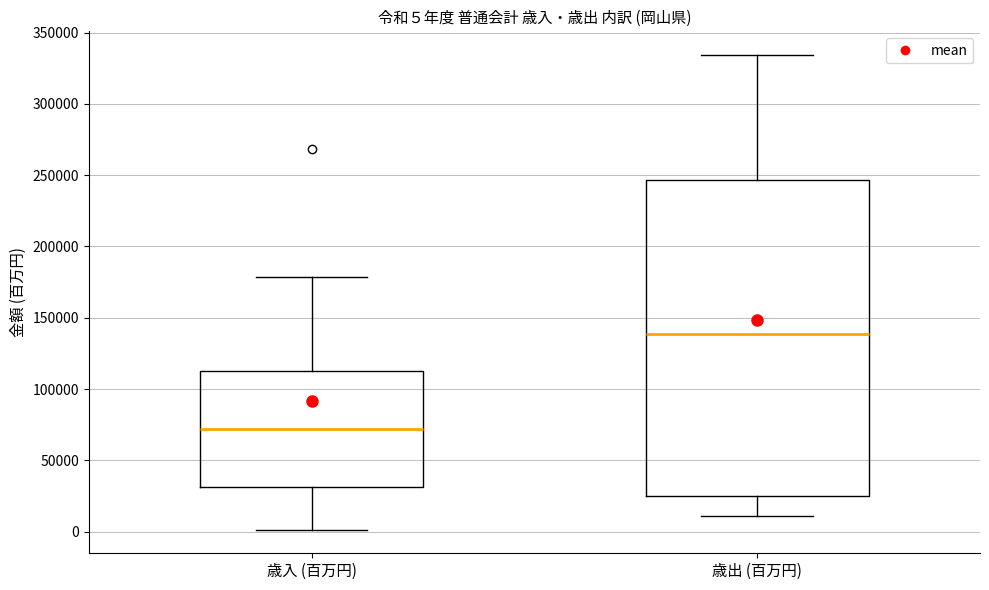

Which box has the lowest median line?

歳入 (百万円)